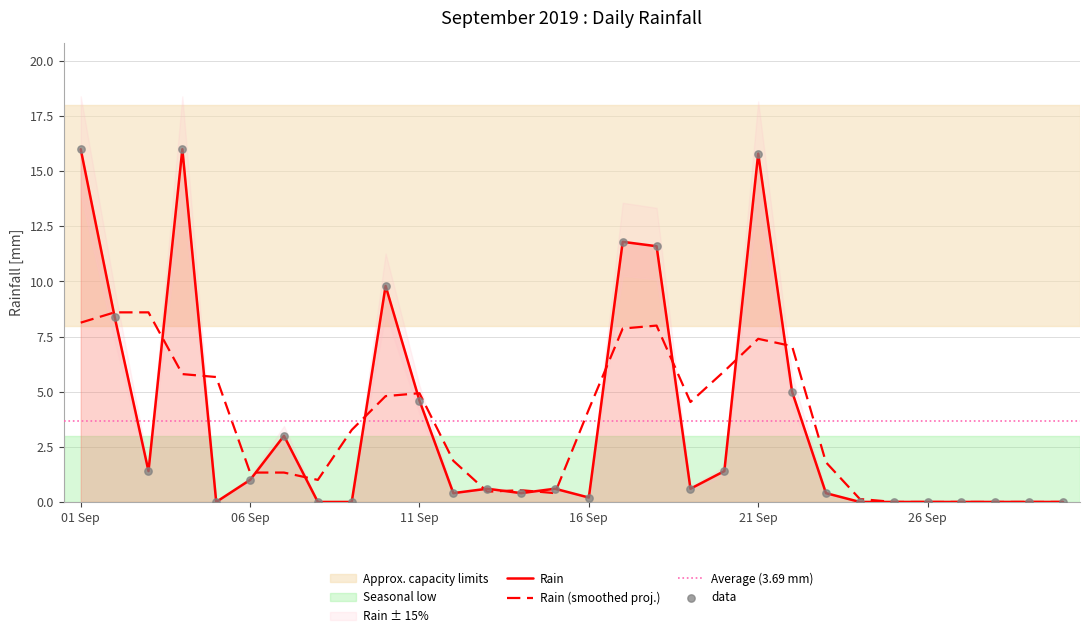

True or false: Rain has a value of 3.0 at 11 Sep.

False